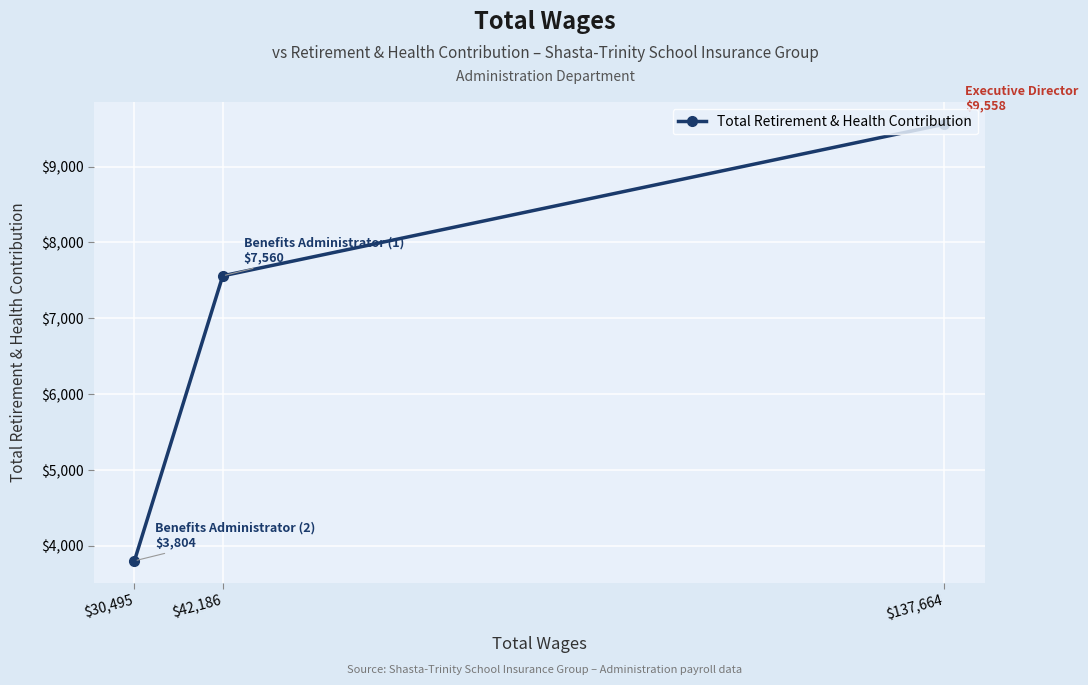

Reading left to right, extract all data points from this chart.

$30,495=3804	$42,186=7560	$137,664=9558